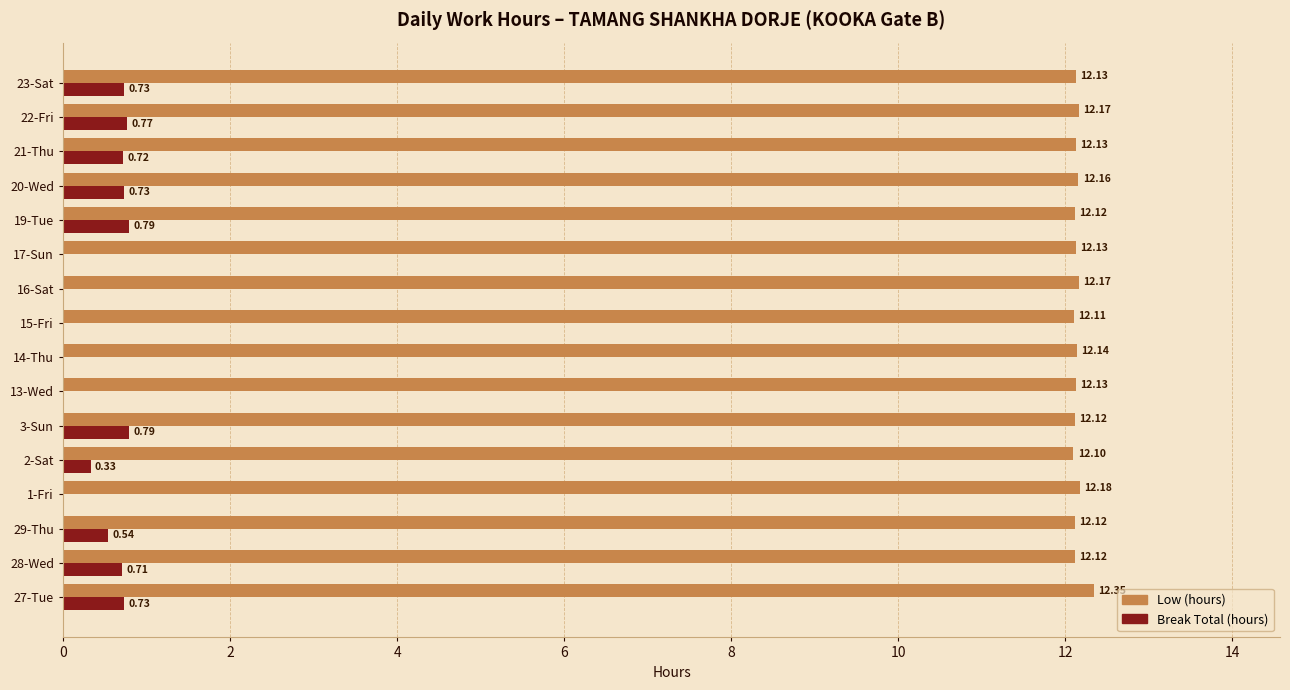

At which category is the sum across all series the highest?

27-Tue